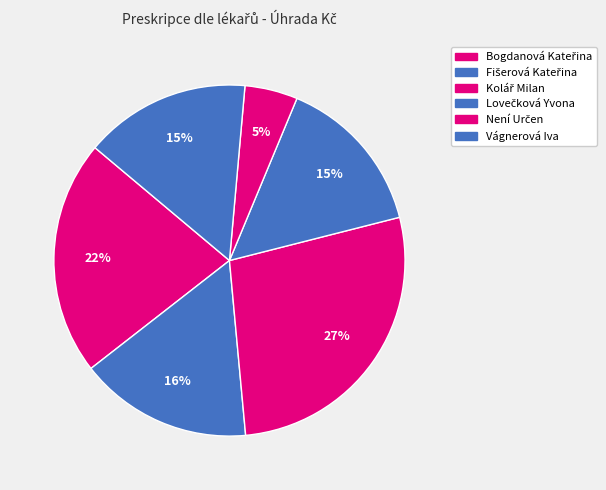

Between Vágnerová Iva and Fišerová Kateřina, which is larger?

Fišerová Kateřina